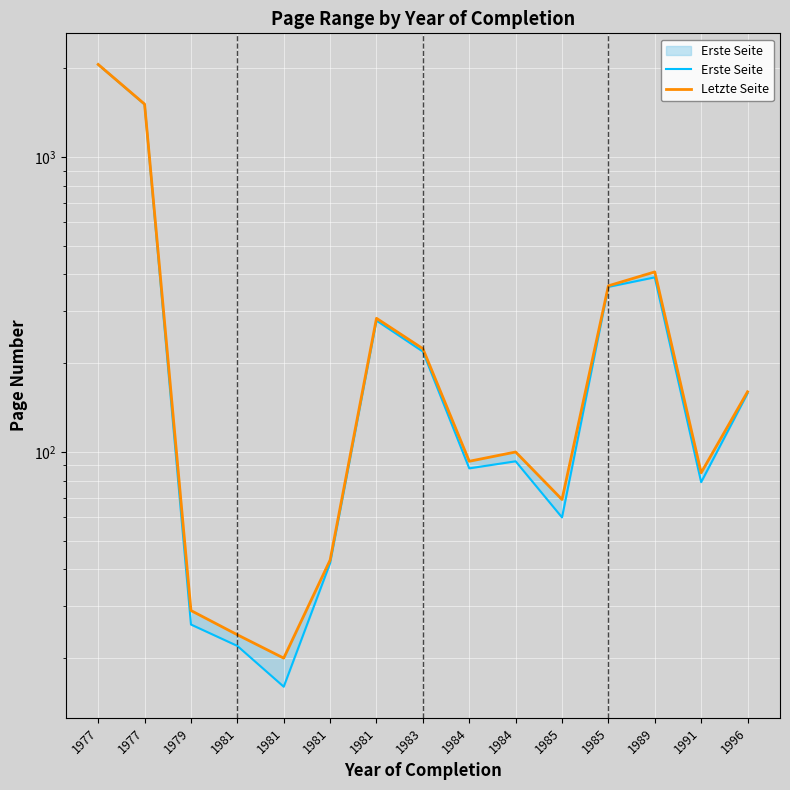

Which label corresponds to the largest value in the chart?

1977